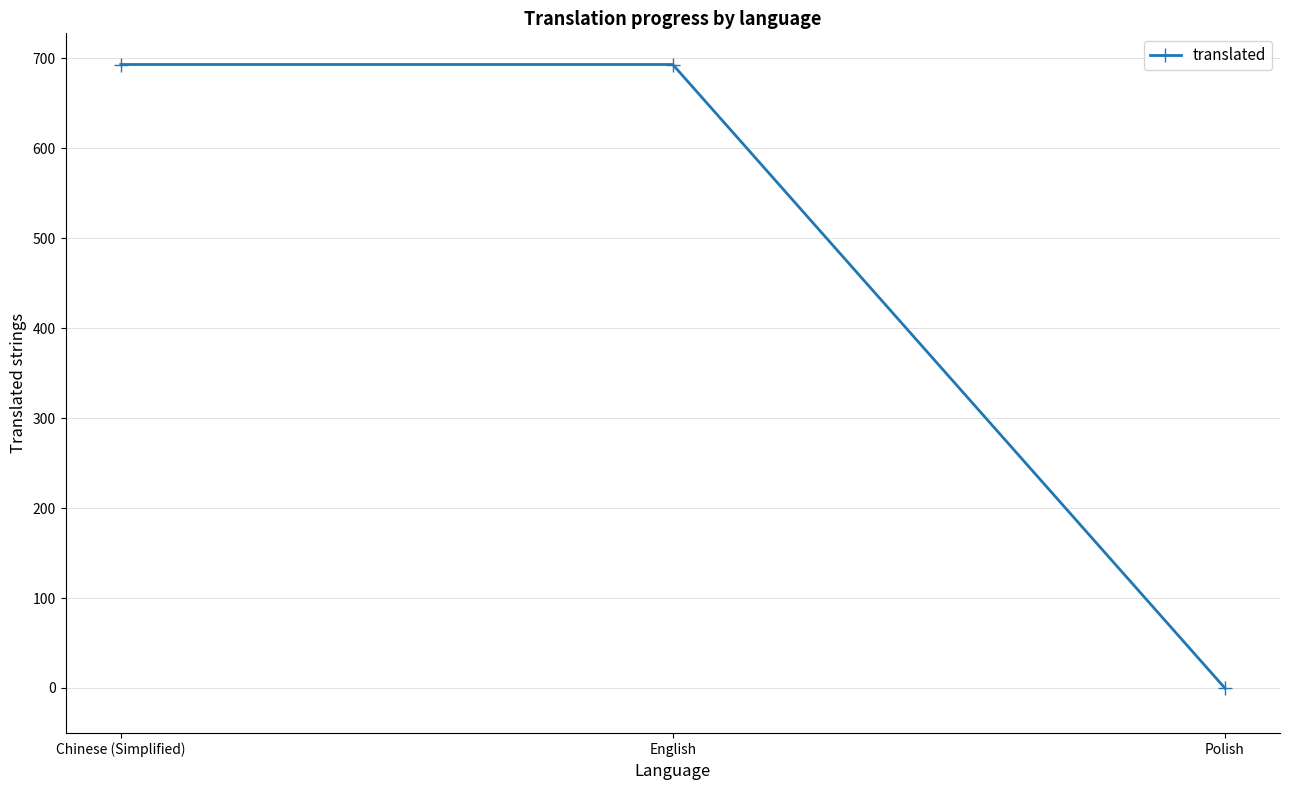

Which has a higher value, Polish or English?

English